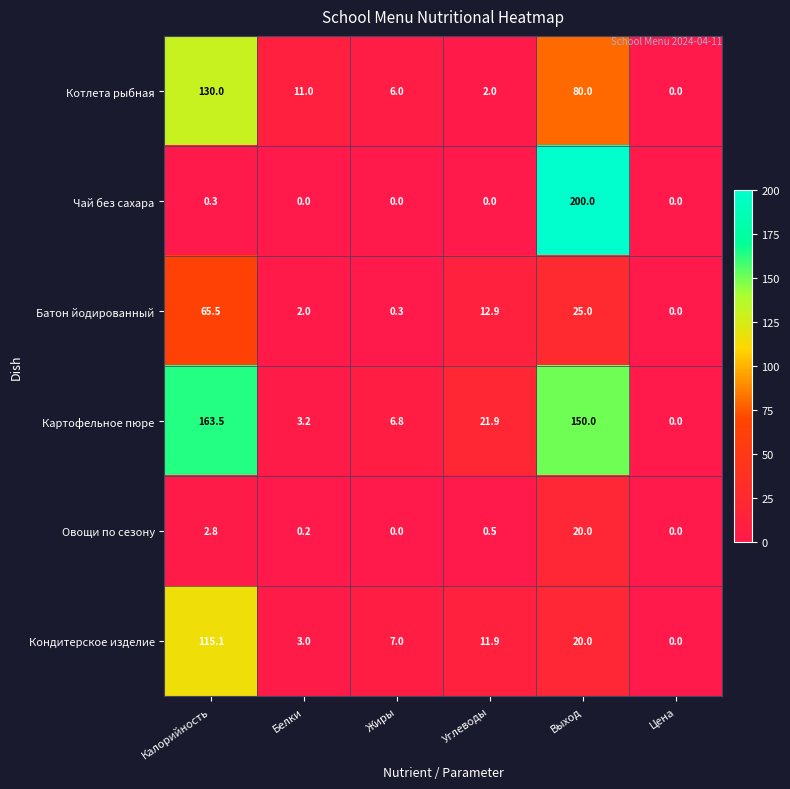

What is the sum of all Батон йодированный values?

105.7